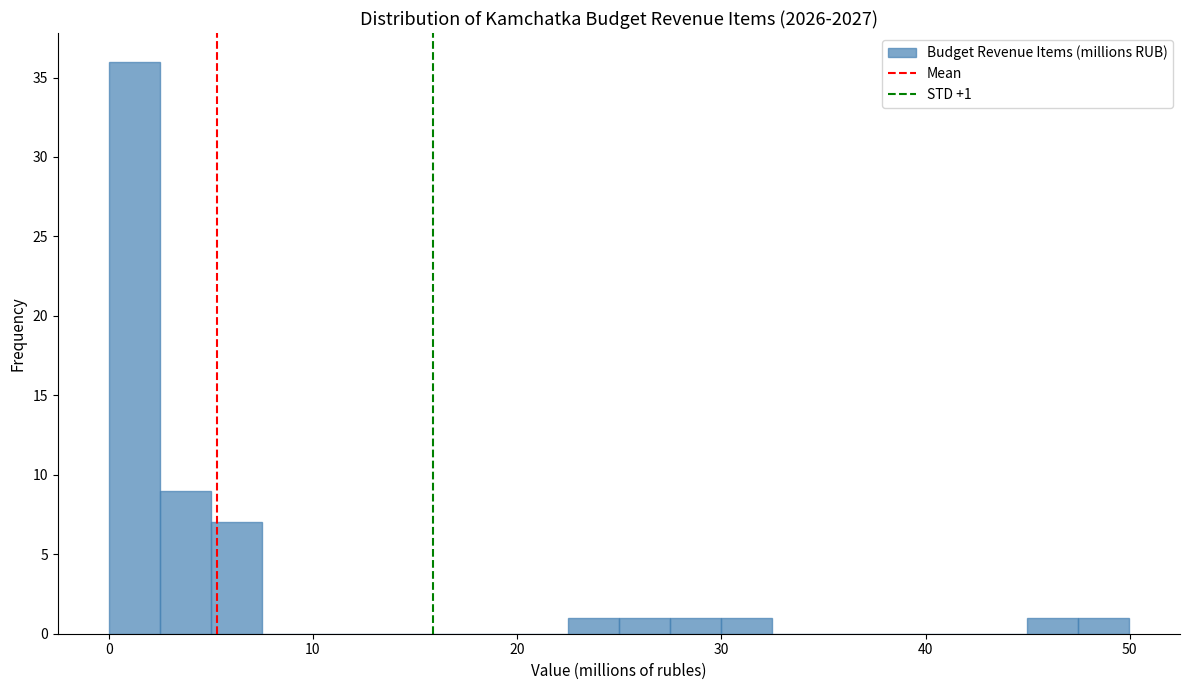

Read against the x-axis, roughly where is the centre of the tallest bar?

1